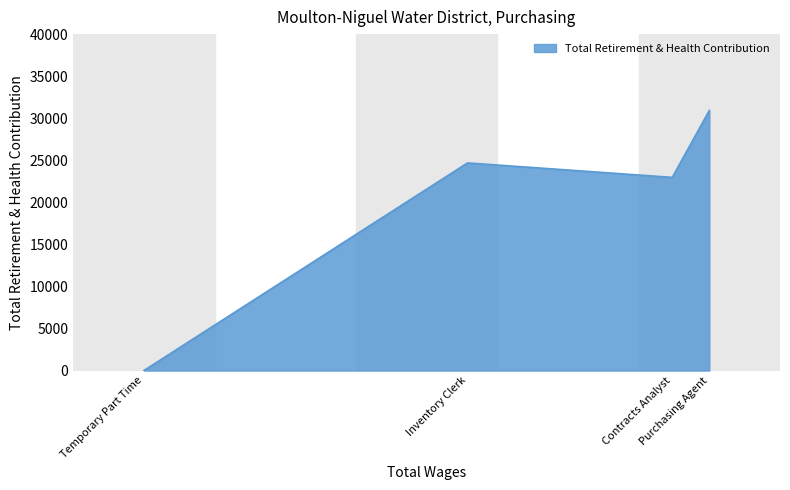

Where is the first local maximum?

Inventory Clerk